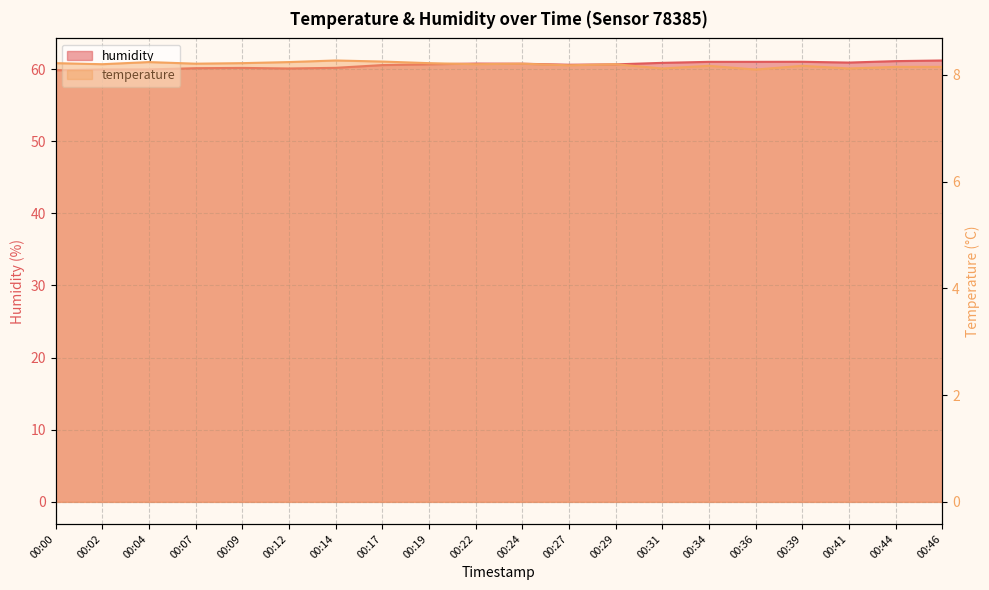

What is the total value across all series at 00:09?

68.4